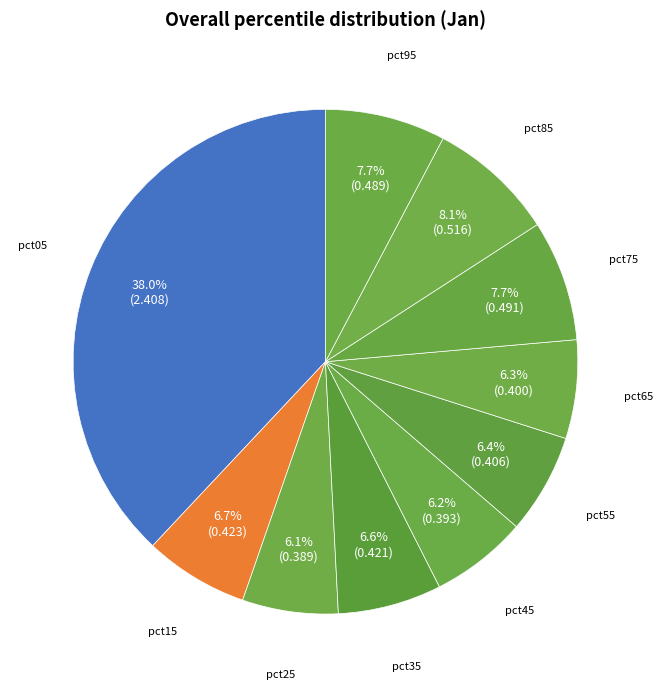

Is pct85 the majority of the pie?

No